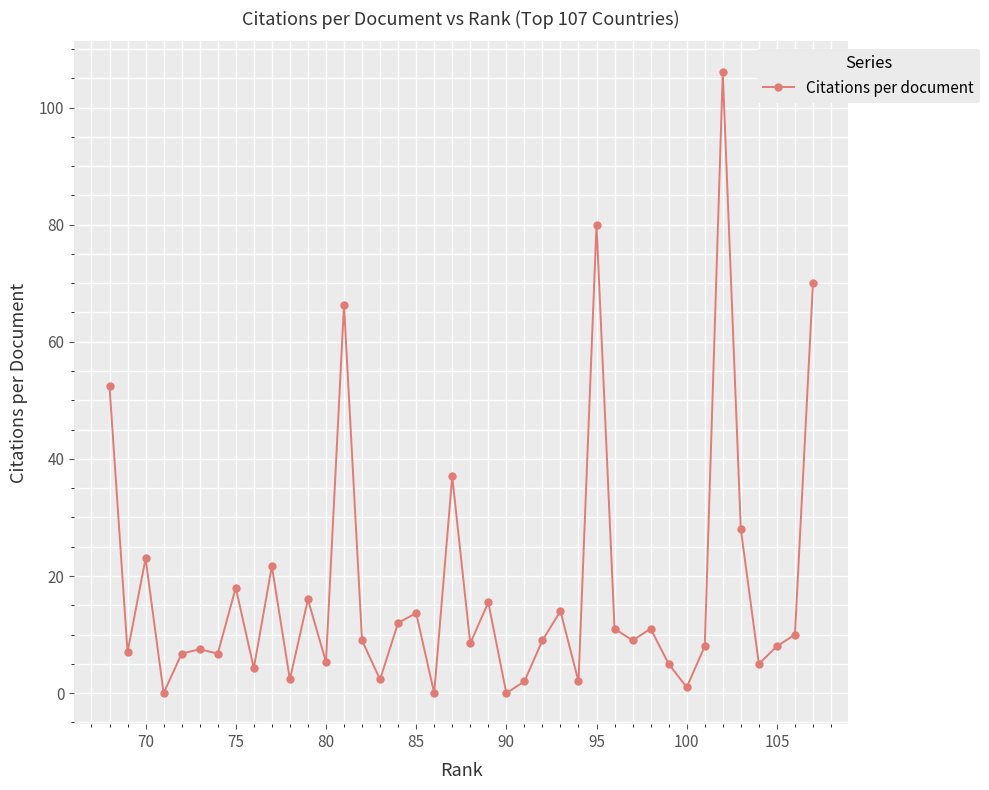

What is the sum of all values?

714.3